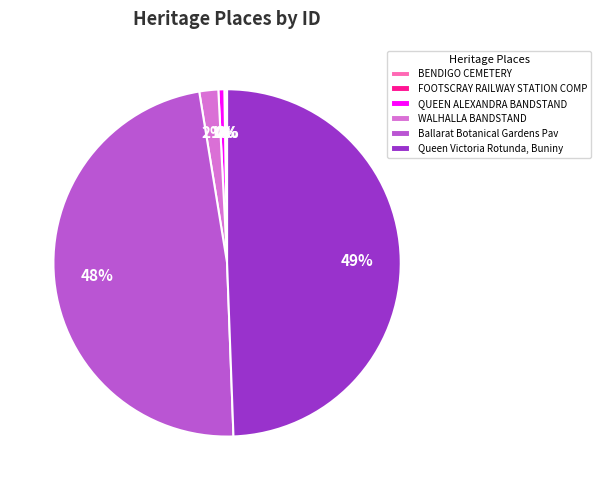

Between WALHALLA BANDSTAND and QUEEN ALEXANDRA BANDSTAND, which is larger?

WALHALLA BANDSTAND